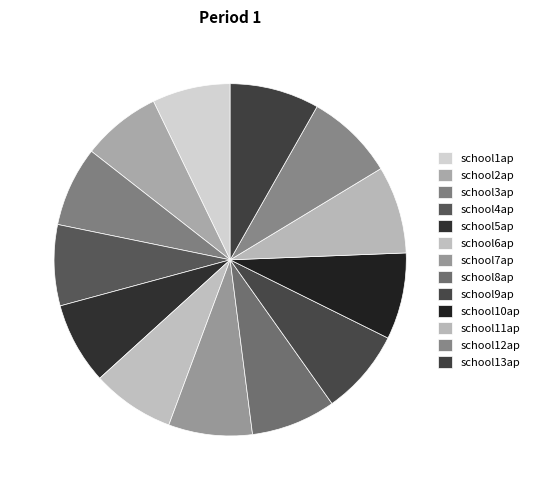

The school9ap slice represents 19% of the pie. True or false?

False